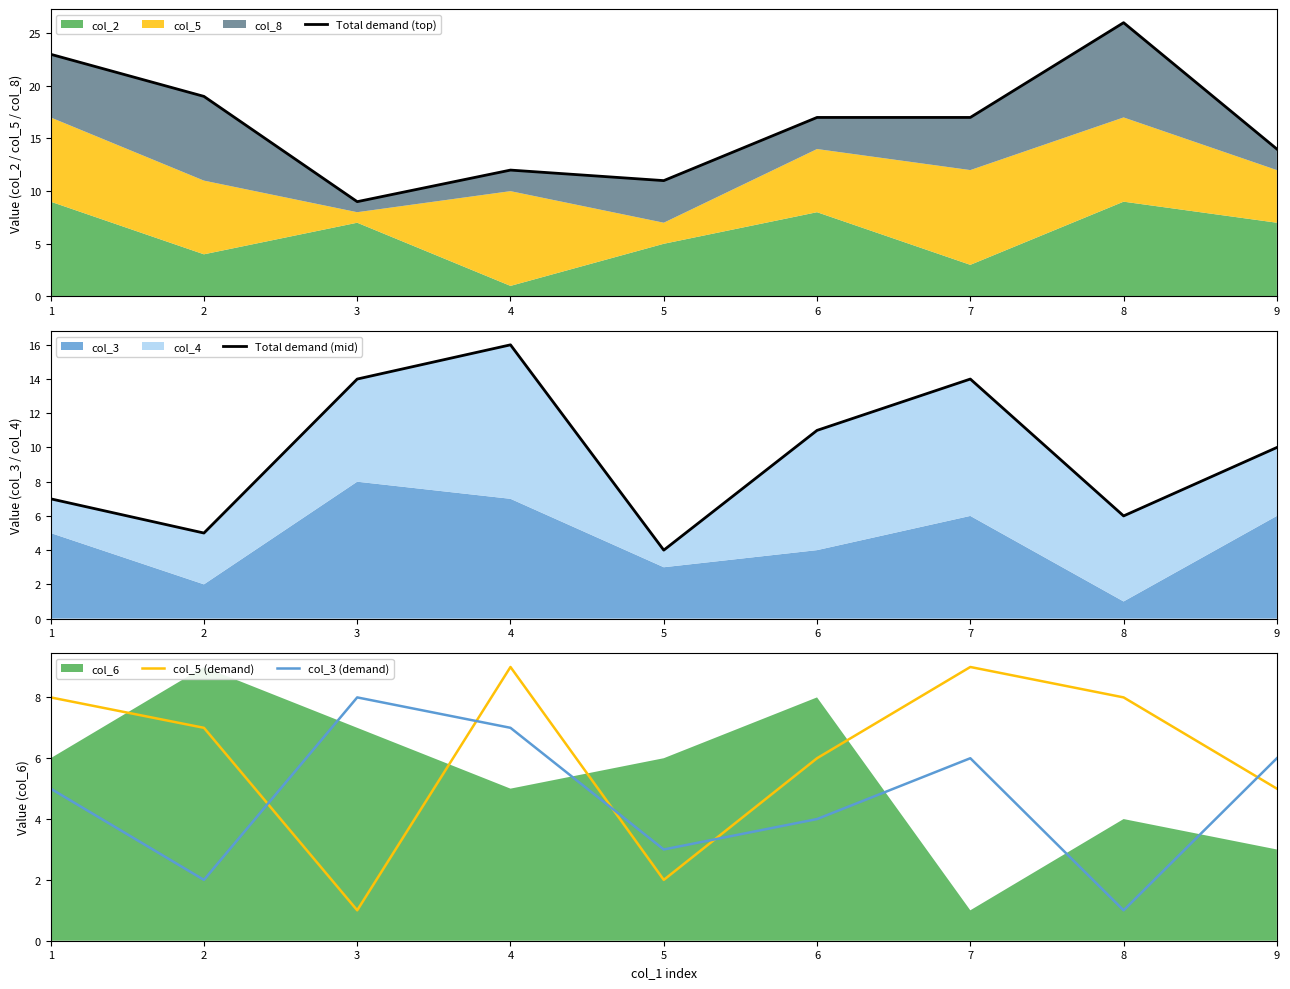

What is the smallest value displayed?

1